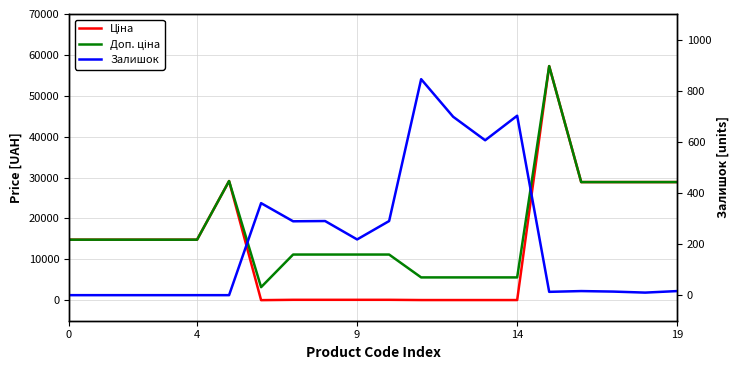

How many data points in Доп. ціна are above 14817?

11